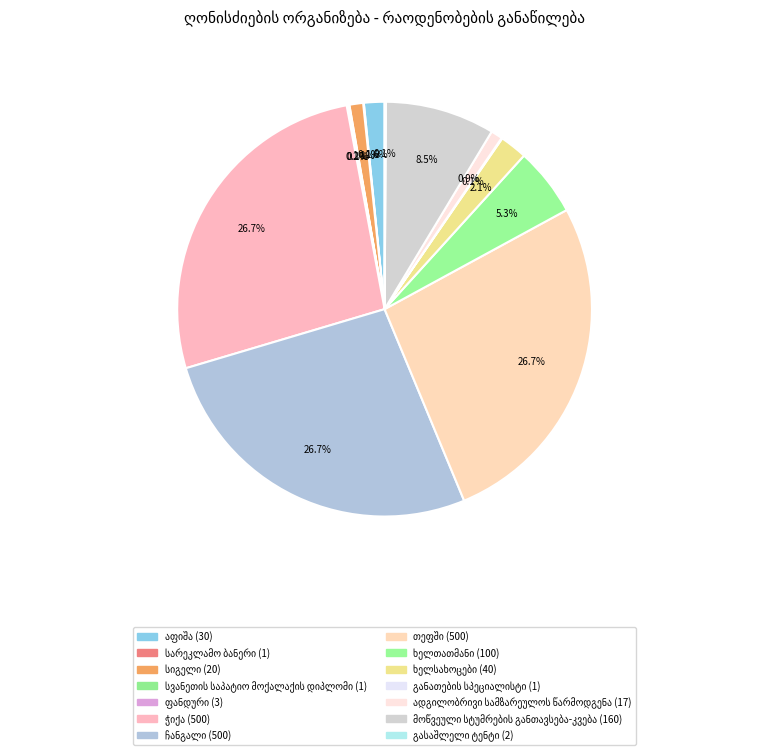

To the nearest percent, what is the difference between the ხელთათმანი and მოწვეული სტუმრების განთავსება-კვება slice percentages?

3%